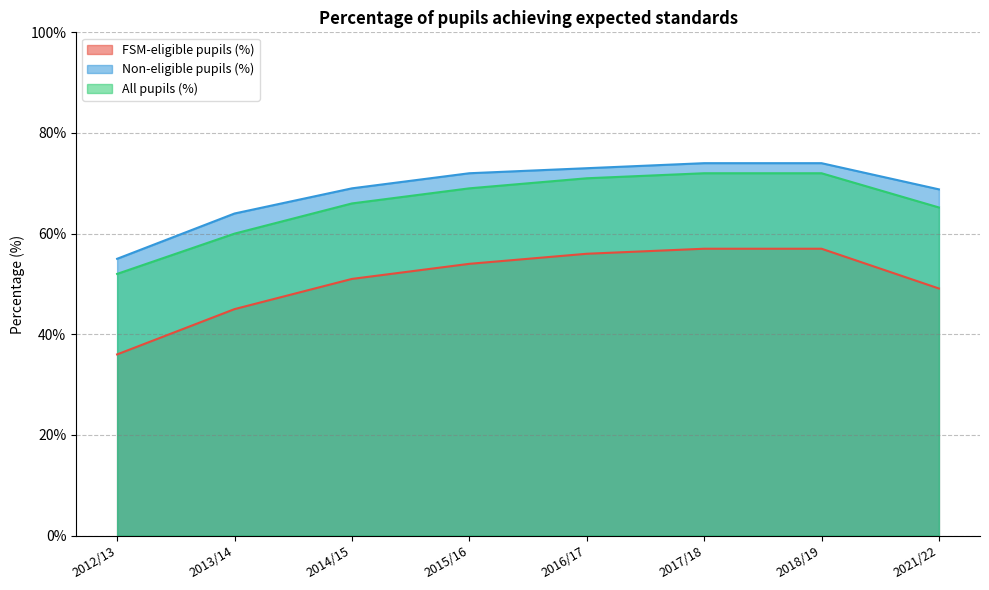

Does the chart have visible grid lines?

Yes